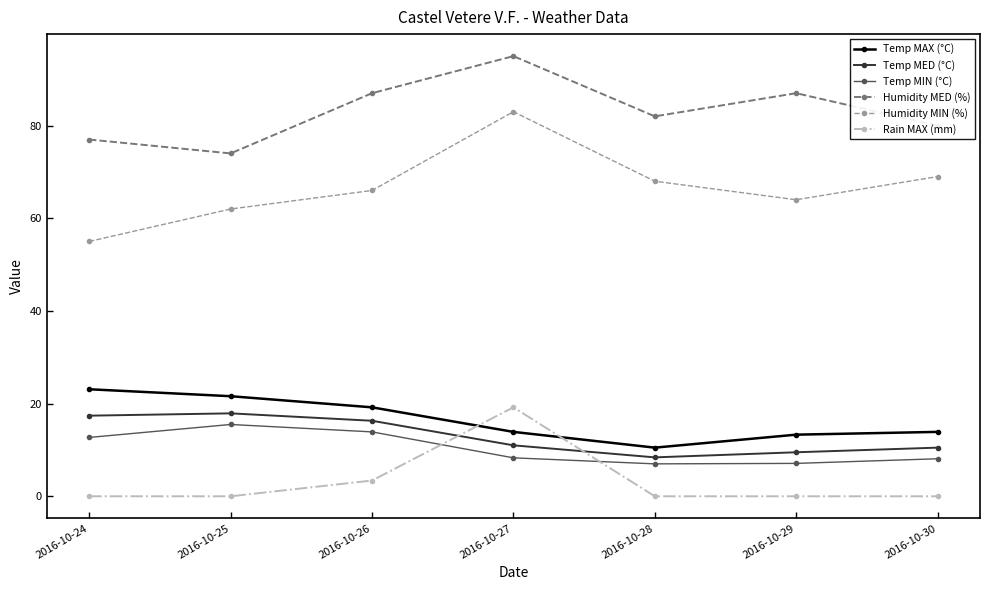

How many data points does each series have?

7